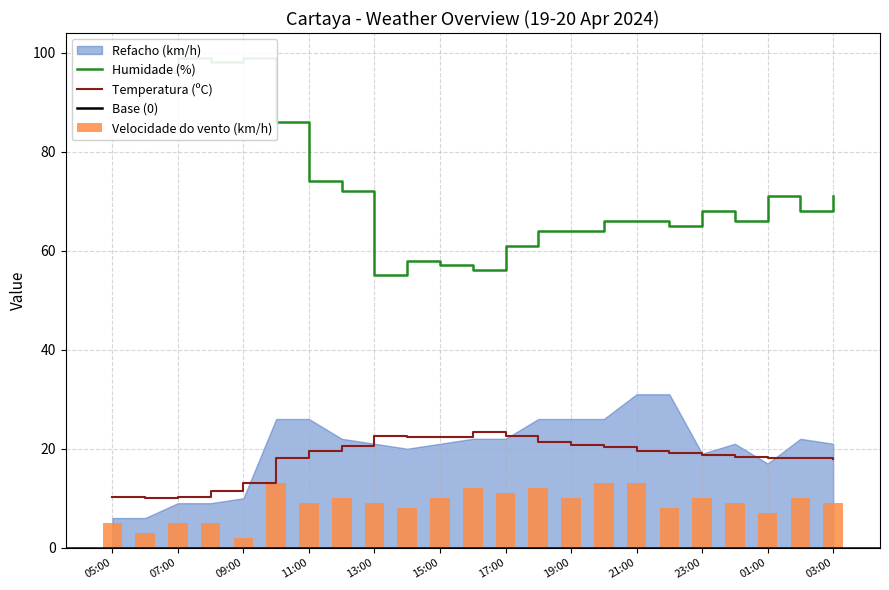

Between 01:00 and 00:00, which is larger?

00:00